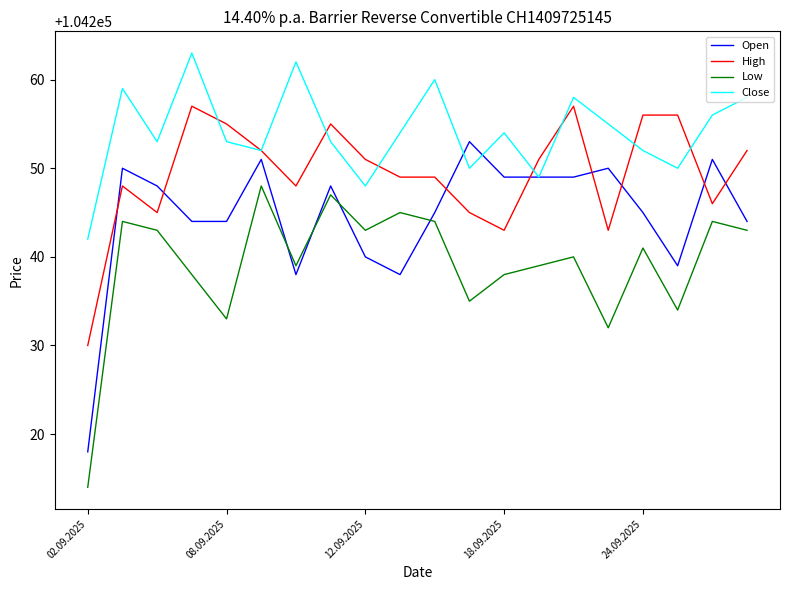

List the series in order of their overall mean, lowest first.

Low, Open, High, Close